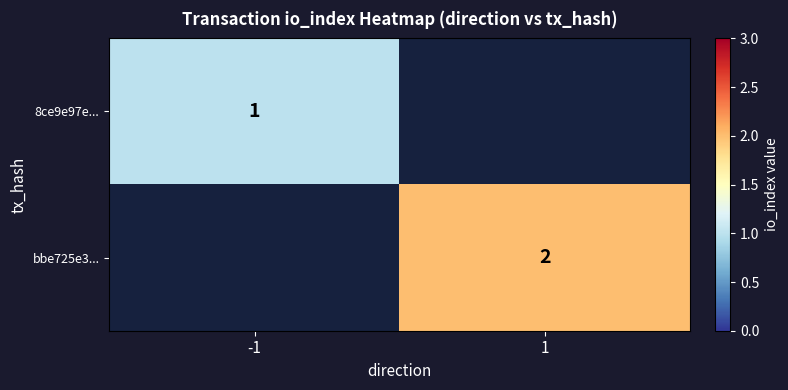

Is it true that 8ce9e97e... equals 2 at -1?

False